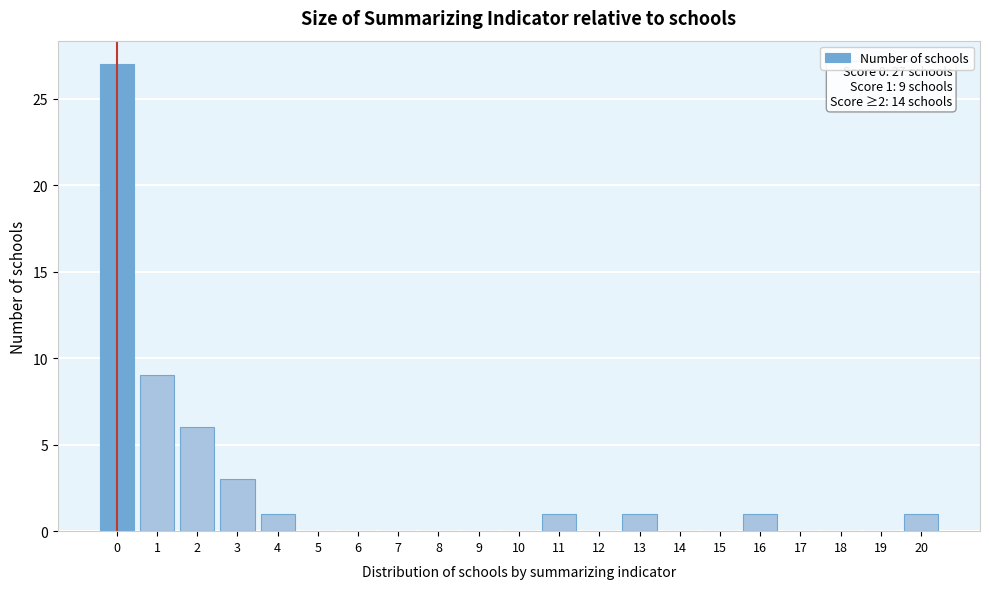

Which range on the x-axis has the tallest bar?

-0.5 to 0.5